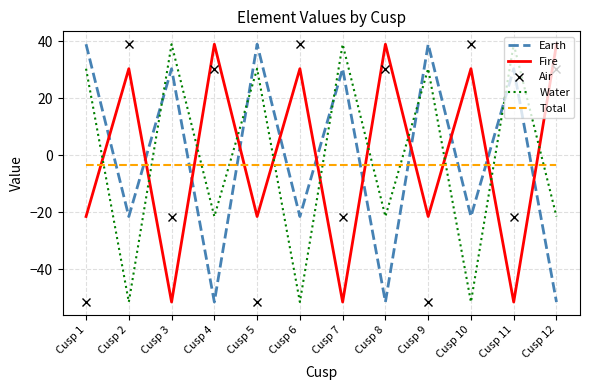

How many times do Fire and Air cross each other?

6